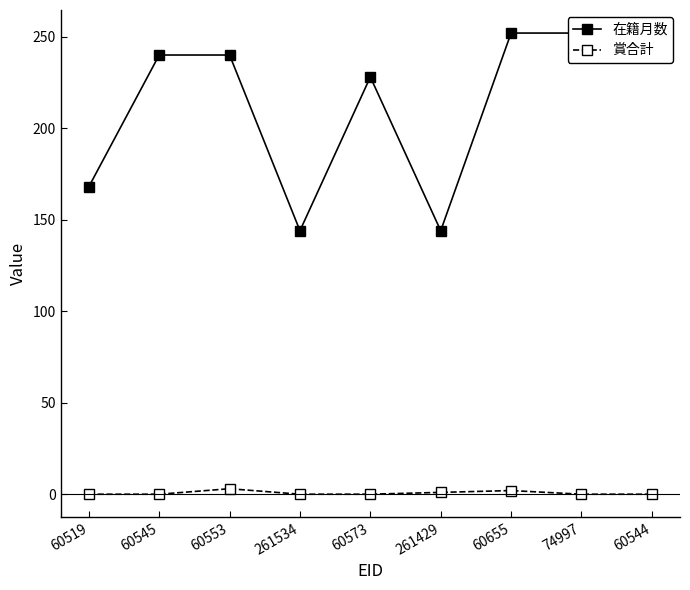

True or false: 在籍月数 has a value of 228 at 60573.

True